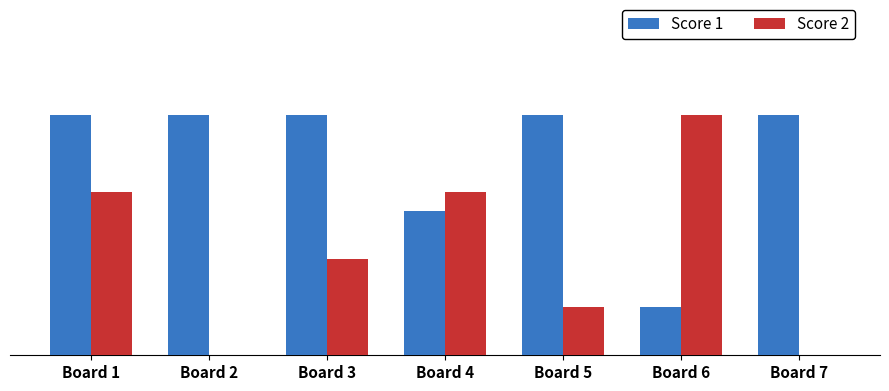

Does the chart contain stacked bars?

No